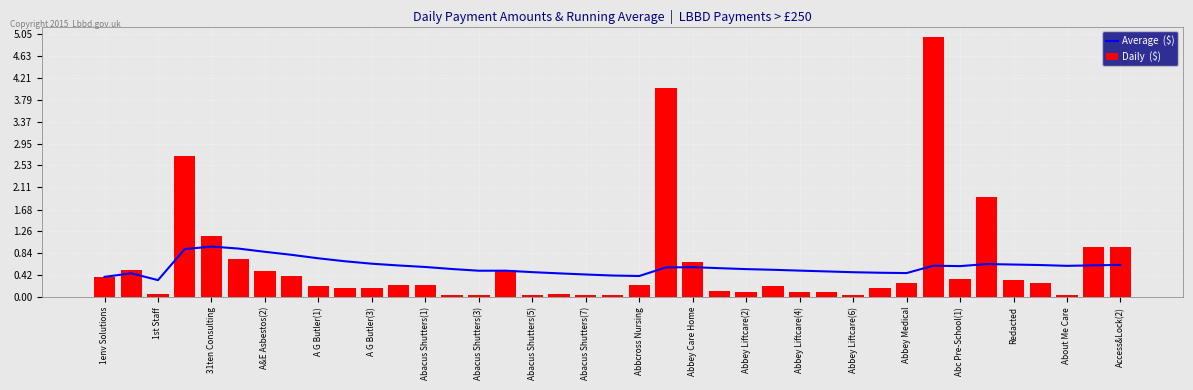

Is the value of Daily  ($) at Abbey Care Home greater than the value of Average  ($) at 31?

No